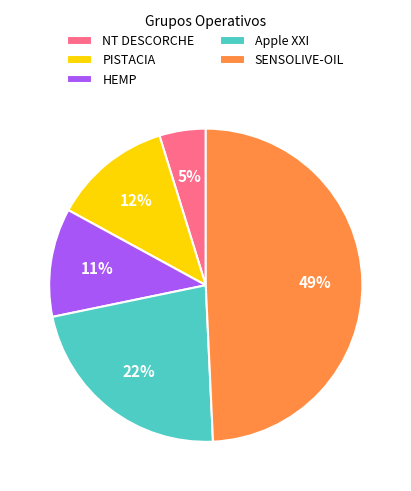

To the nearest percent, what is the average slice percentage?

20%